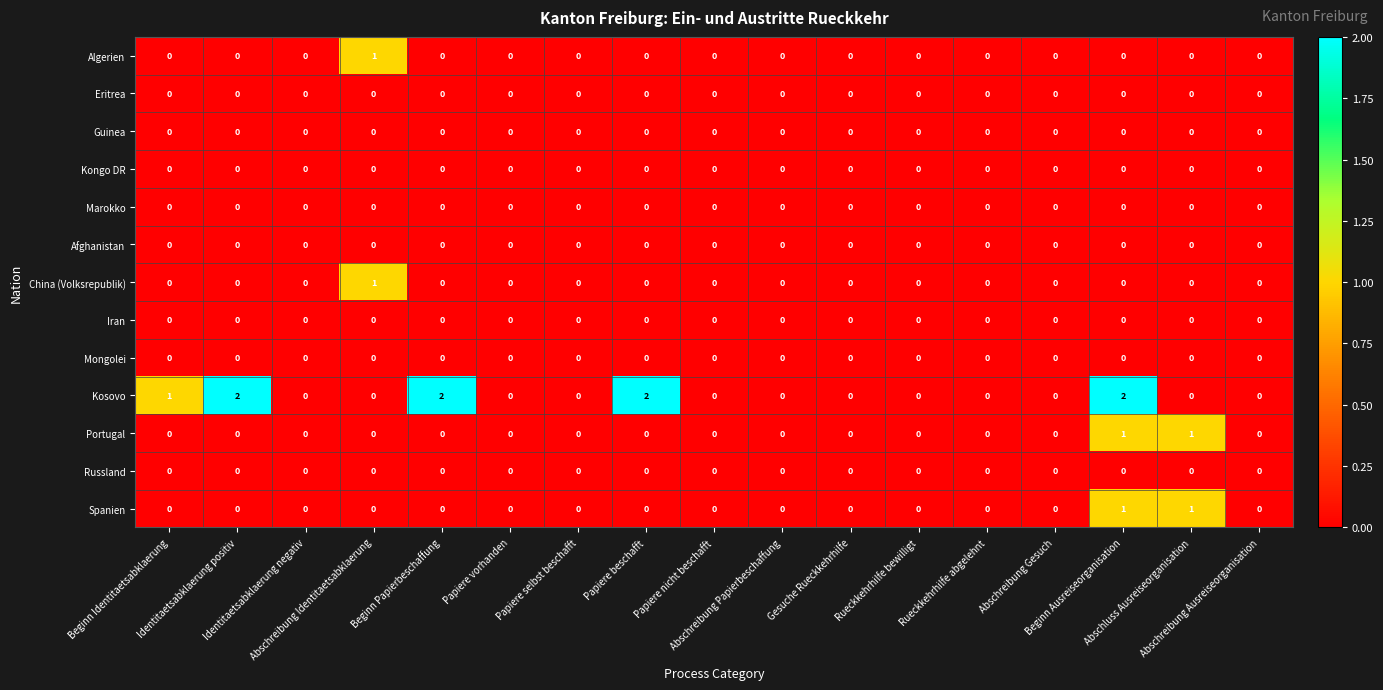

Which series has the widest spread of values?

Kosovo